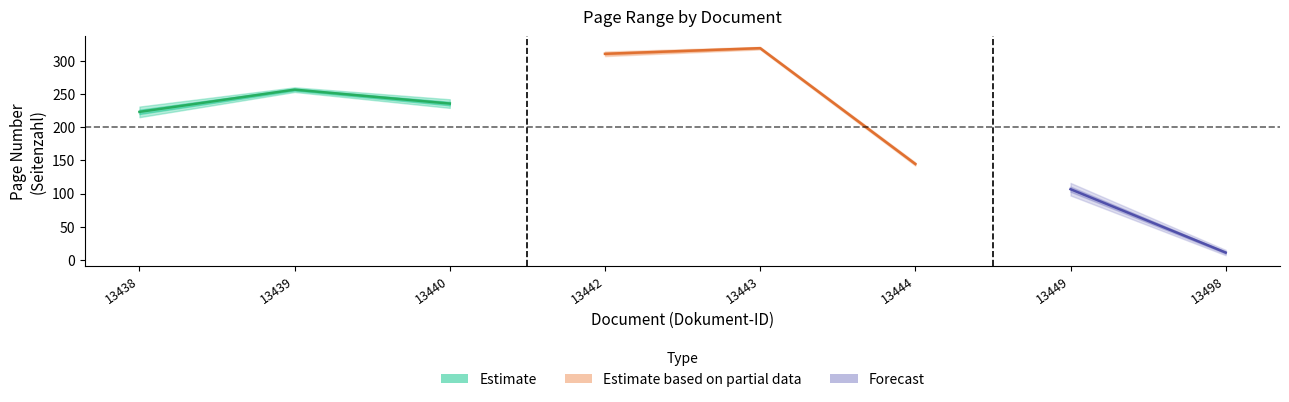

Reading left to right, extract all data points from this chart.

Erste Seite: 215	253	229	307	317	142	97	7
Letzte Seite: 231	260	242	314	321	147	116	15